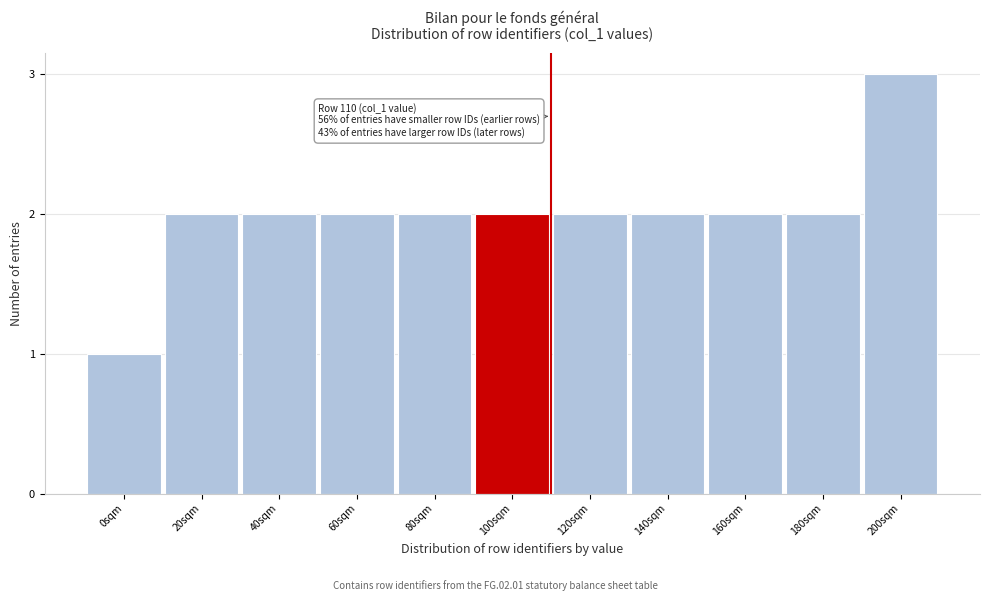

Reading left to right, transcribe all the data shown in this chart.

1	2	2	2	2	2	2	2	2	2	3